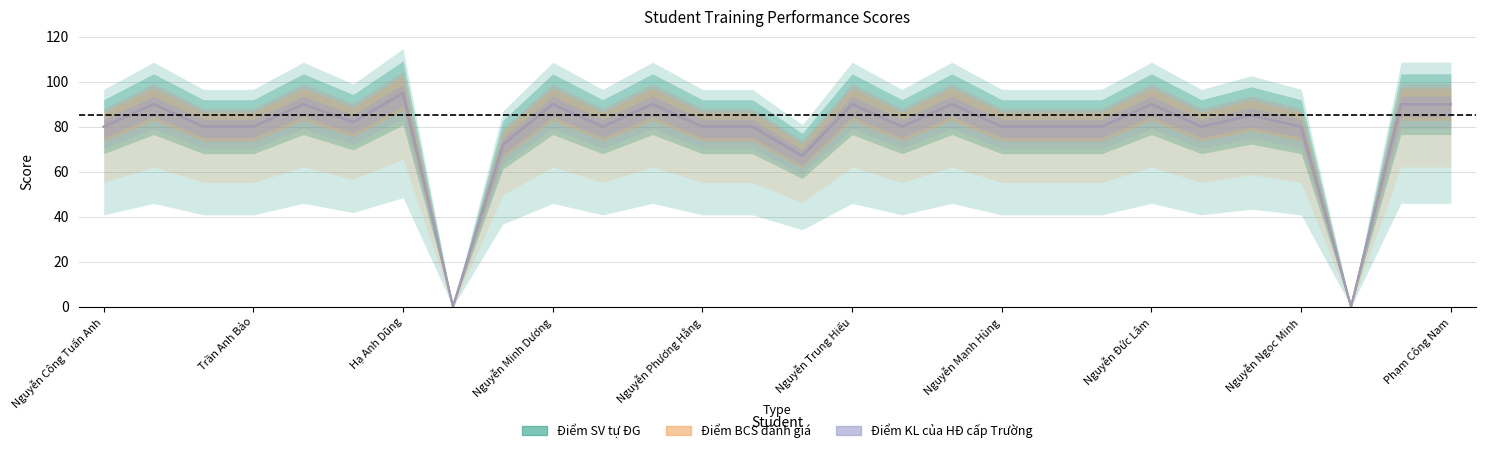

How many series are shown in this chart?

3